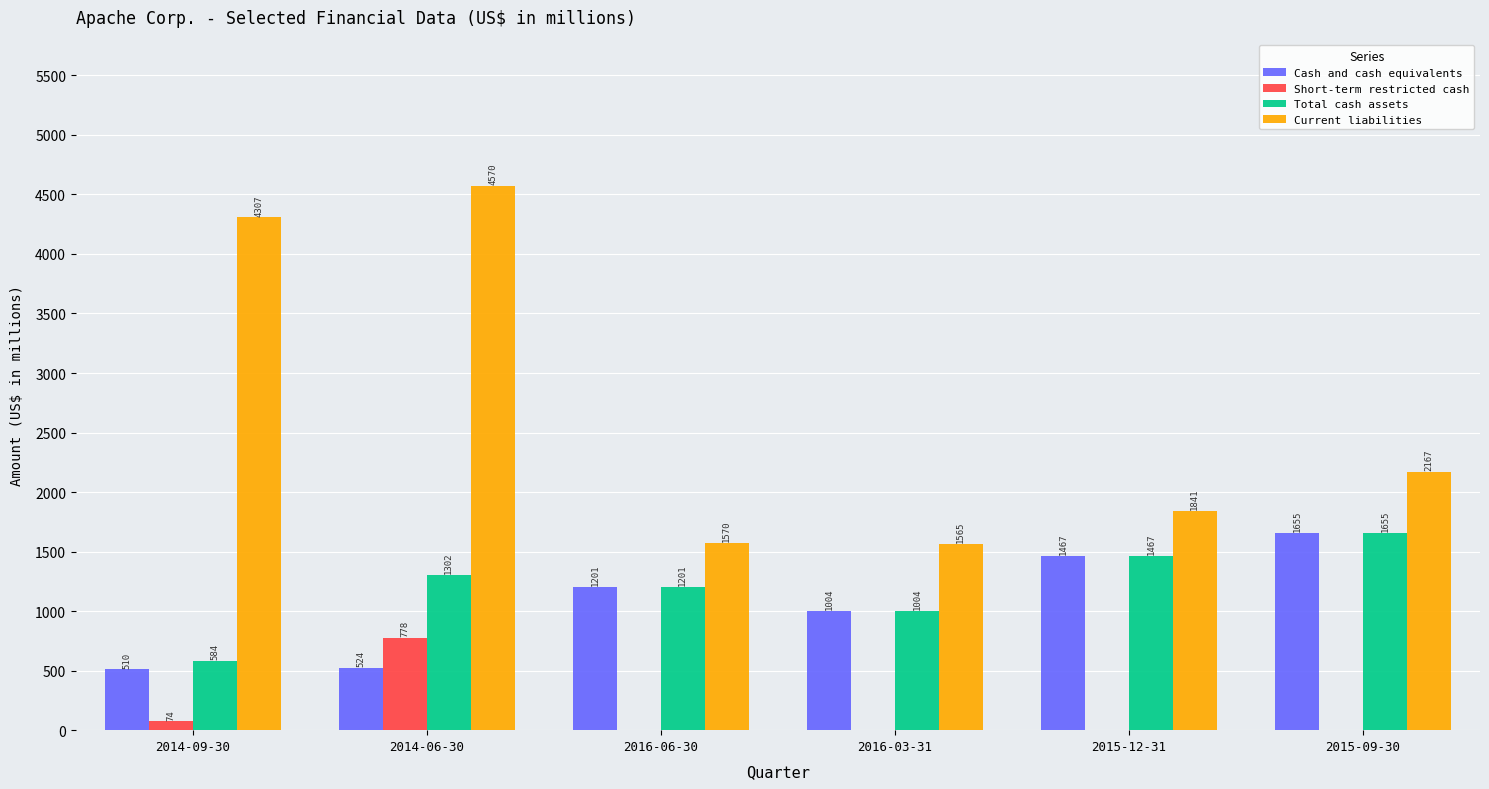

Reading right to left, what are all the values shown in this chart?

Cash and cash equivalents: 1655	1467	1004	1201	524	510
Short-term restricted cash: 0	0	0	0	778	74
Total cash assets: 1655	1467	1004	1201	1302	584
Current liabilities: 2167	1841	1565	1570	4570	4307